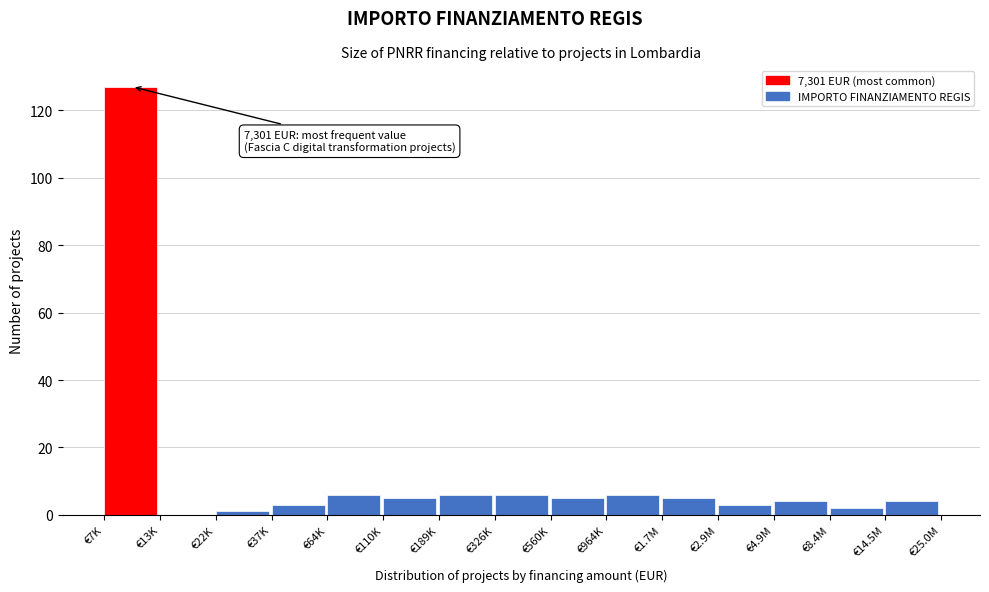

Reading left to right, extract all data points from this chart.

€7K=127	€13K=0	€22K=1	€37K=3	€64K=6	€110K=5	€189K=6	€326K=6	€560K=5	€964K=6	€1.7M=5	€2.9M=3	€4.9M=4	€8.4M=2	€14.5M=4